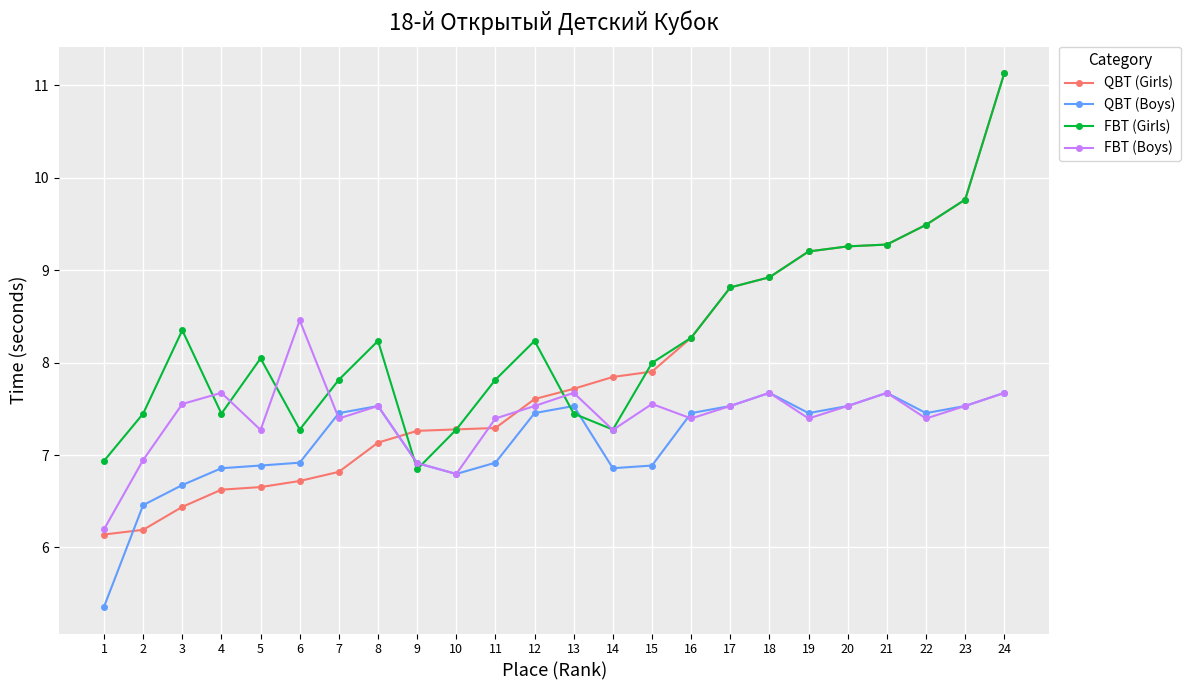

What is the difference between the maximum and second lowest values in the QBT (Girls) series?

4.9